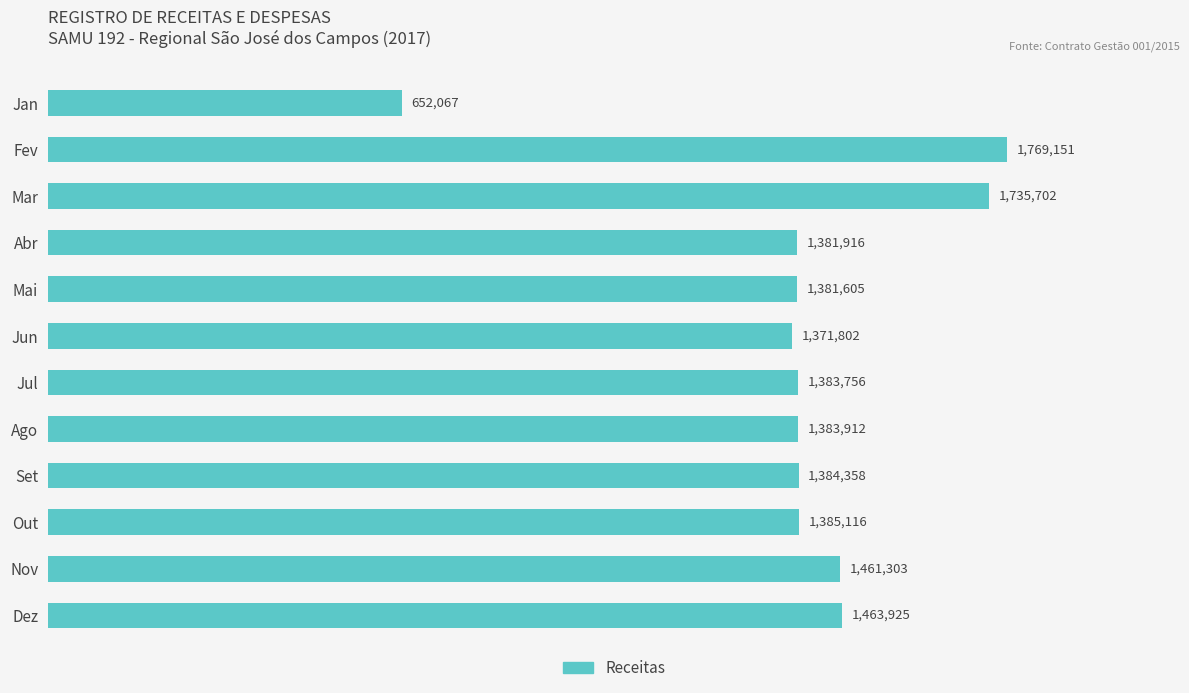

Which label corresponds to the largest value in the chart?

Fev